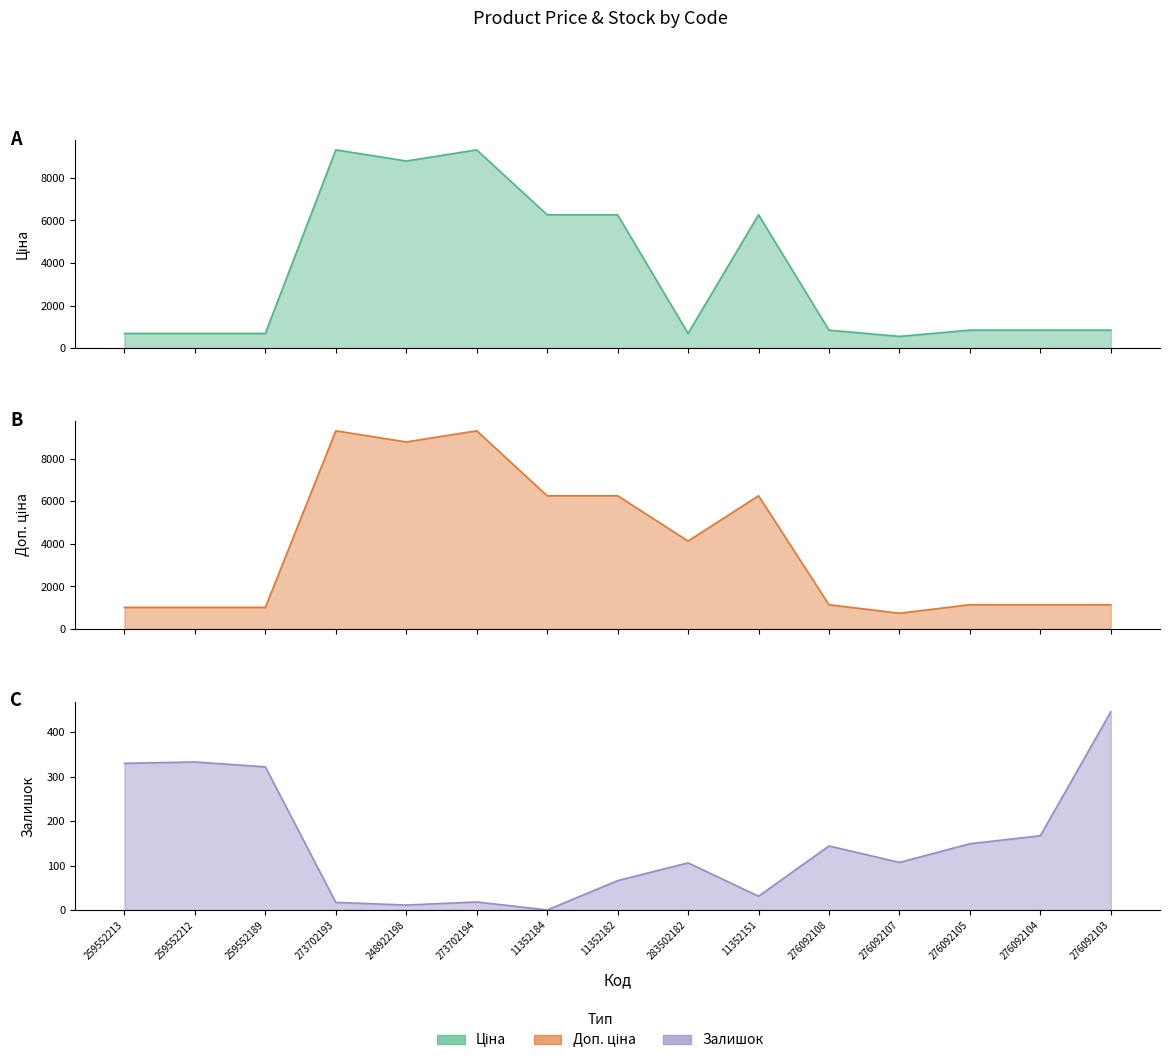

Which series has the largest total across all categories?

Доп. ціна